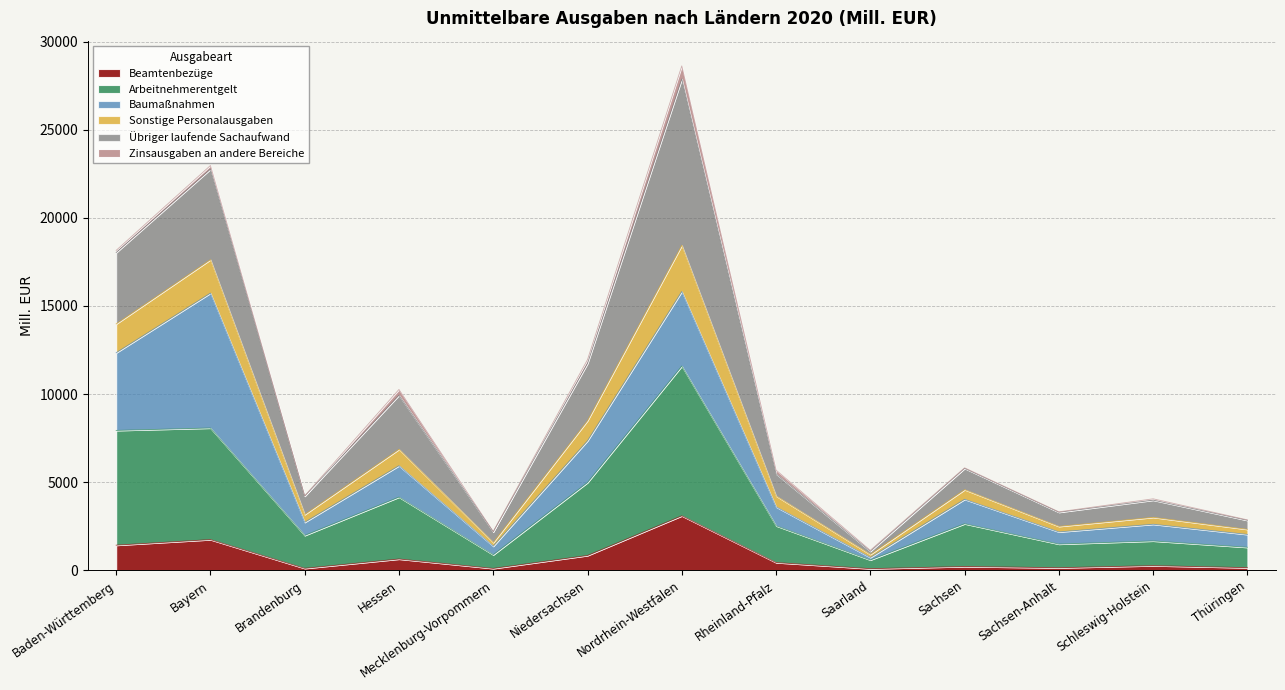

Which category has the highest value in the Beamtenbezüge series?

Nordrhein-Westfalen